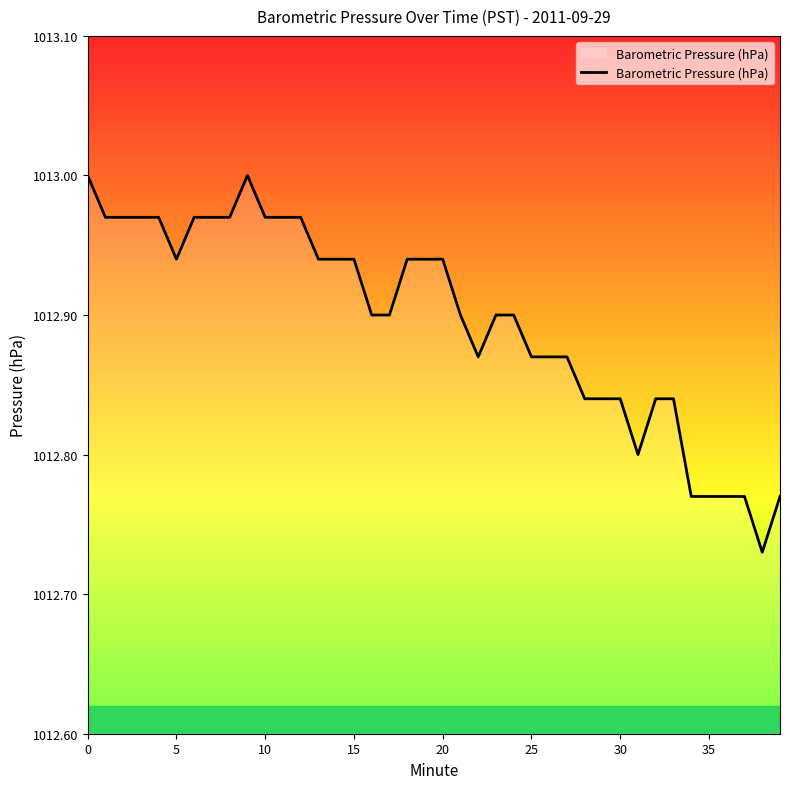

What is the difference between the maximum and minimum values?

0.3